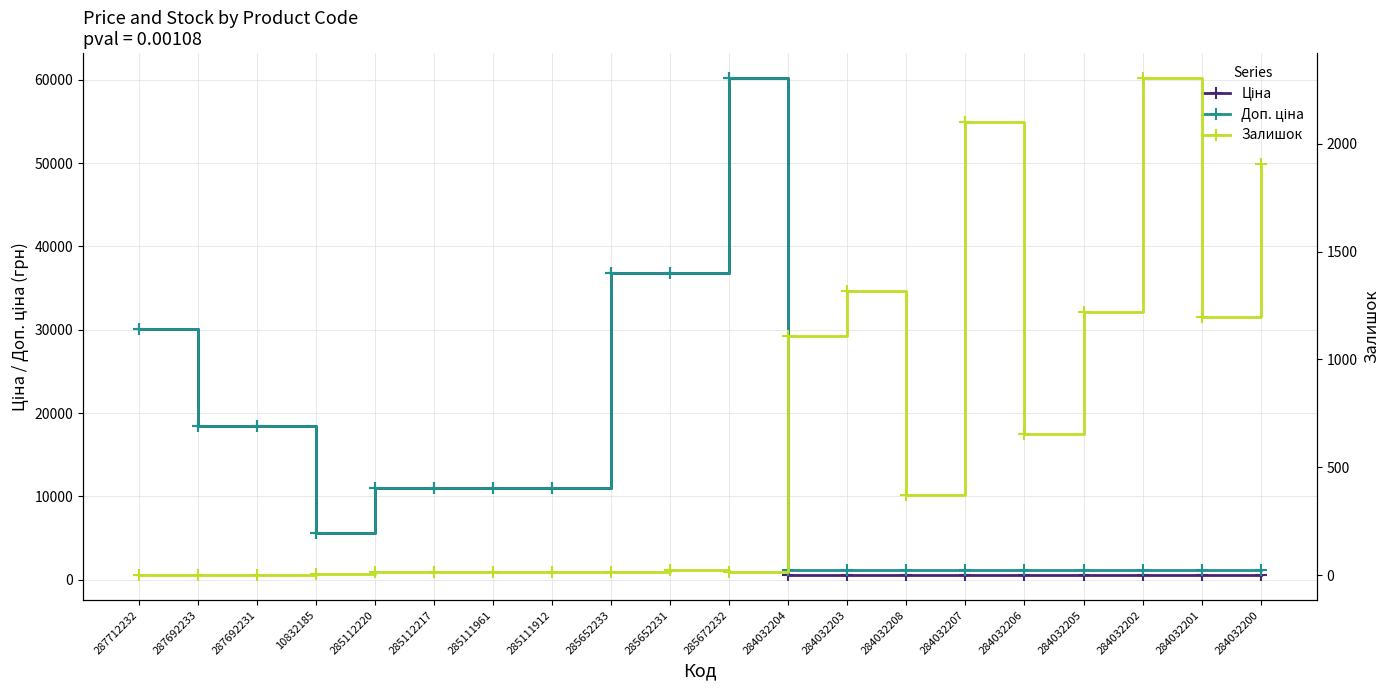

Between 284032207 and 284032205, which series saw the biggest shift?

Залишок